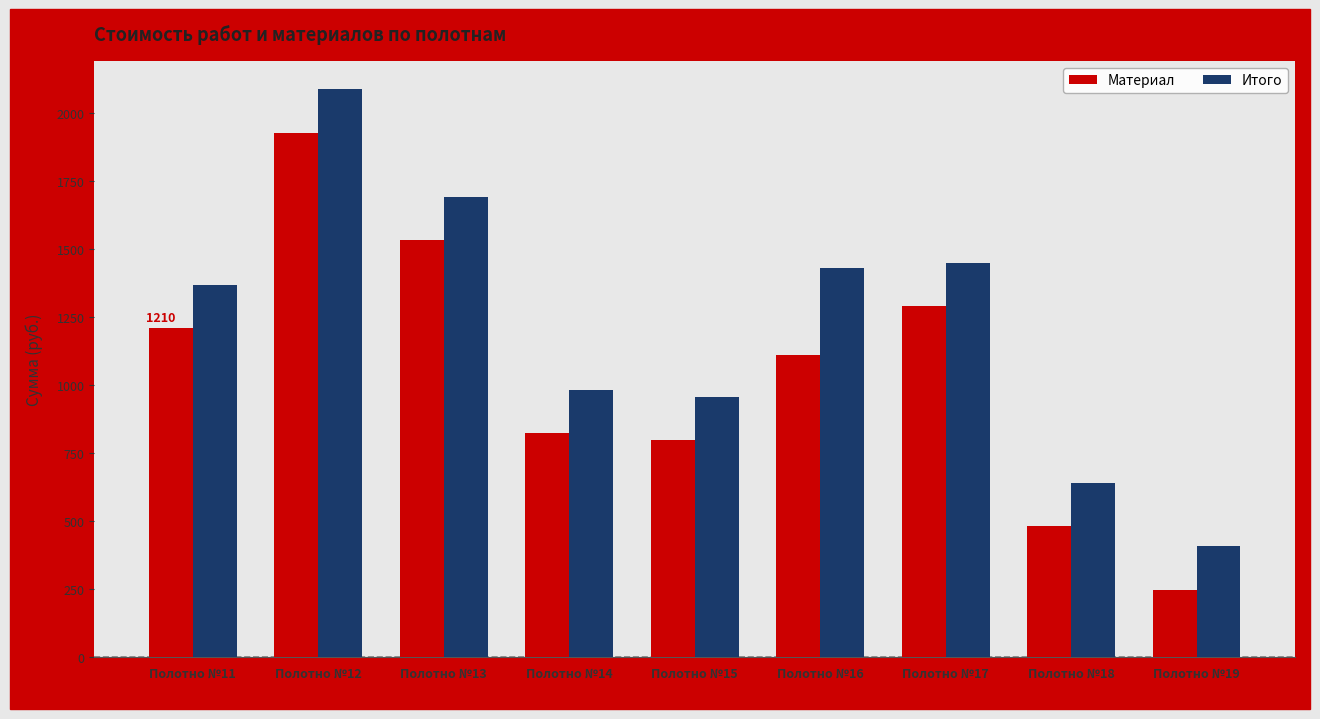

Reading left to right, transcribe all the data shown in this chart.

Материал: Полотно №11=1210.0	Полотно №12=1928.3	Полотно №13=1532.3	Полотно №14=822.8	Полотно №15=797.5	Полотно №16=1111.0	Полотно №17=1290.3	Полотно №18=481.8	Полотно №19=248.6
Итого: Полотно №11=1370.0	Полотно №12=2088.3	Полотно №13=1692.3	Полотно №14=982.8	Полотно №15=957.5	Полотно №16=1431.0	Полотно №17=1450.3	Полотно №18=641.8	Полотно №19=408.6